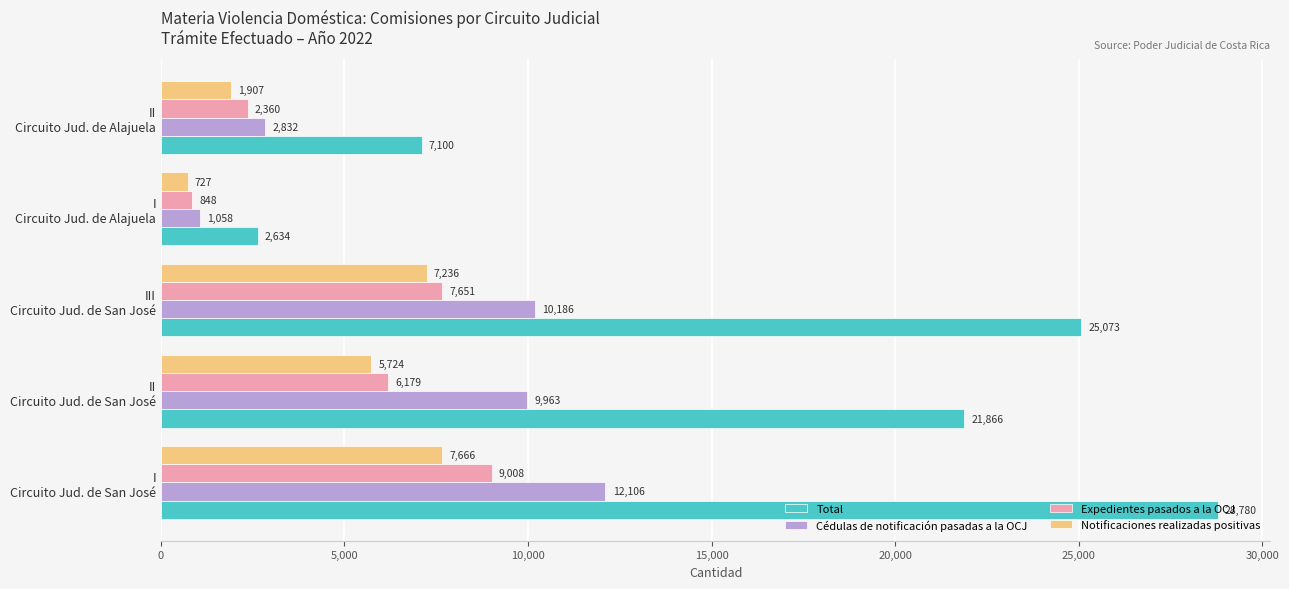

What is the greatest value displayed?

28780